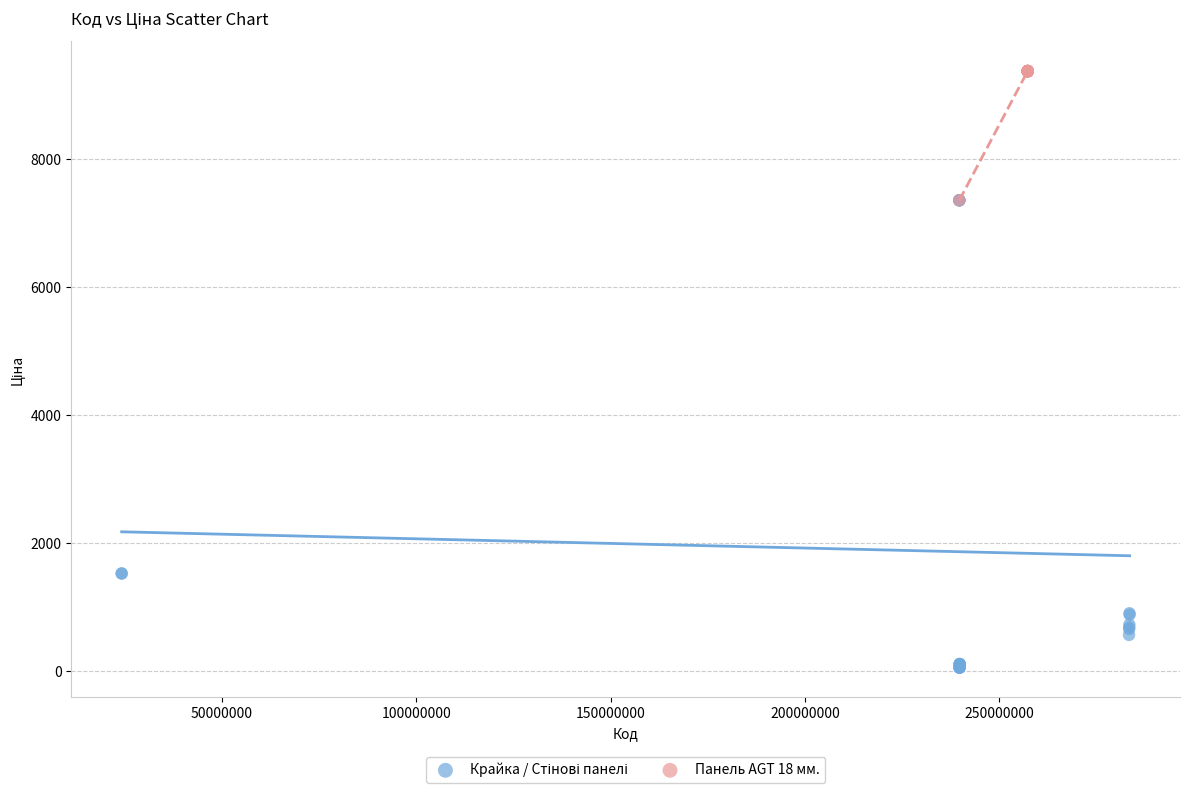

Which series contains the highest Y value?

Панель AGT 18 мм.